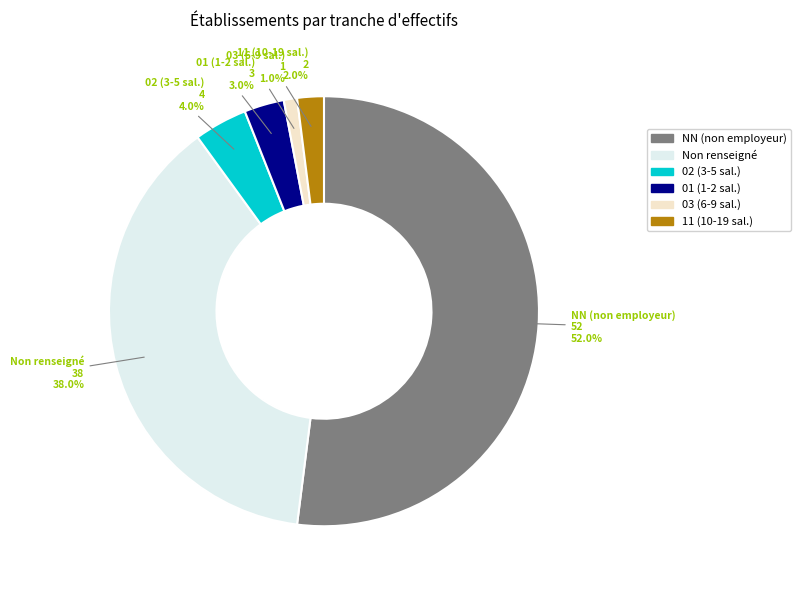

Which slice is the largest?

NN (non employeur)